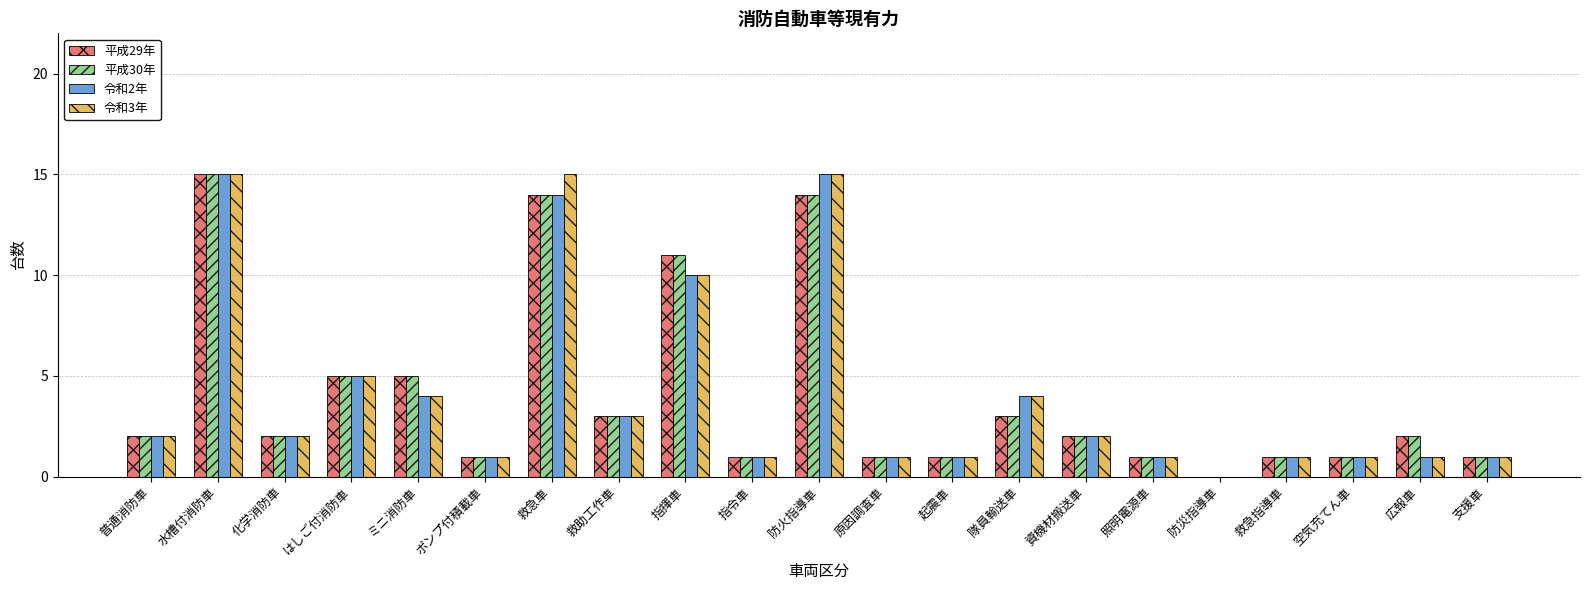

Reading left to right, list all the values displayed in this chart.

平成29年: 普通消防車=2	水槽付消防車=15	化学消防車=2	はしご付消防車=5	ミニ消防車=5	ポンプ付積載車=1	救急車=14	救助工作車=3	指揮車=11	指令車=1	防火指導車=14	原因調査車=1	起震車=1	隊員輸送車=3	資機材搬送車=2	照明電源車=1	防災指導車=0	救急指導車=1	空気充てん車=1	広報車=2	支援車=1
平成30年: 普通消防車=2	水槽付消防車=15	化学消防車=2	はしご付消防車=5	ミニ消防車=5	ポンプ付積載車=1	救急車=14	救助工作車=3	指揮車=11	指令車=1	防火指導車=14	原因調査車=1	起震車=1	隊員輸送車=3	資機材搬送車=2	照明電源車=1	防災指導車=0	救急指導車=1	空気充てん車=1	広報車=2	支援車=1
令和2年: 普通消防車=2	水槽付消防車=15	化学消防車=2	はしご付消防車=5	ミニ消防車=4	ポンプ付積載車=1	救急車=14	救助工作車=3	指揮車=10	指令車=1	防火指導車=15	原因調査車=1	起震車=1	隊員輸送車=4	資機材搬送車=2	照明電源車=1	防災指導車=0	救急指導車=1	空気充てん車=1	広報車=1	支援車=1
令和3年: 普通消防車=2	水槽付消防車=15	化学消防車=2	はしご付消防車=5	ミニ消防車=4	ポンプ付積載車=1	救急車=15	救助工作車=3	指揮車=10	指令車=1	防火指導車=15	原因調査車=1	起震車=1	隊員輸送車=4	資機材搬送車=2	照明電源車=1	防災指導車=0	救急指導車=1	空気充てん車=1	広報車=1	支援車=1